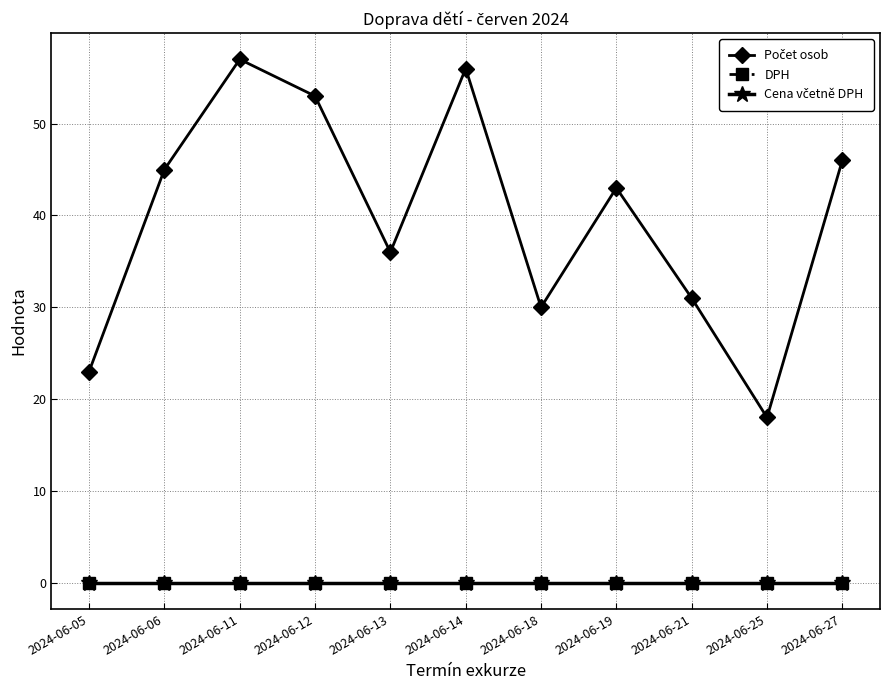

What is the difference between the maximum and minimum values in the Počet osob series?

39